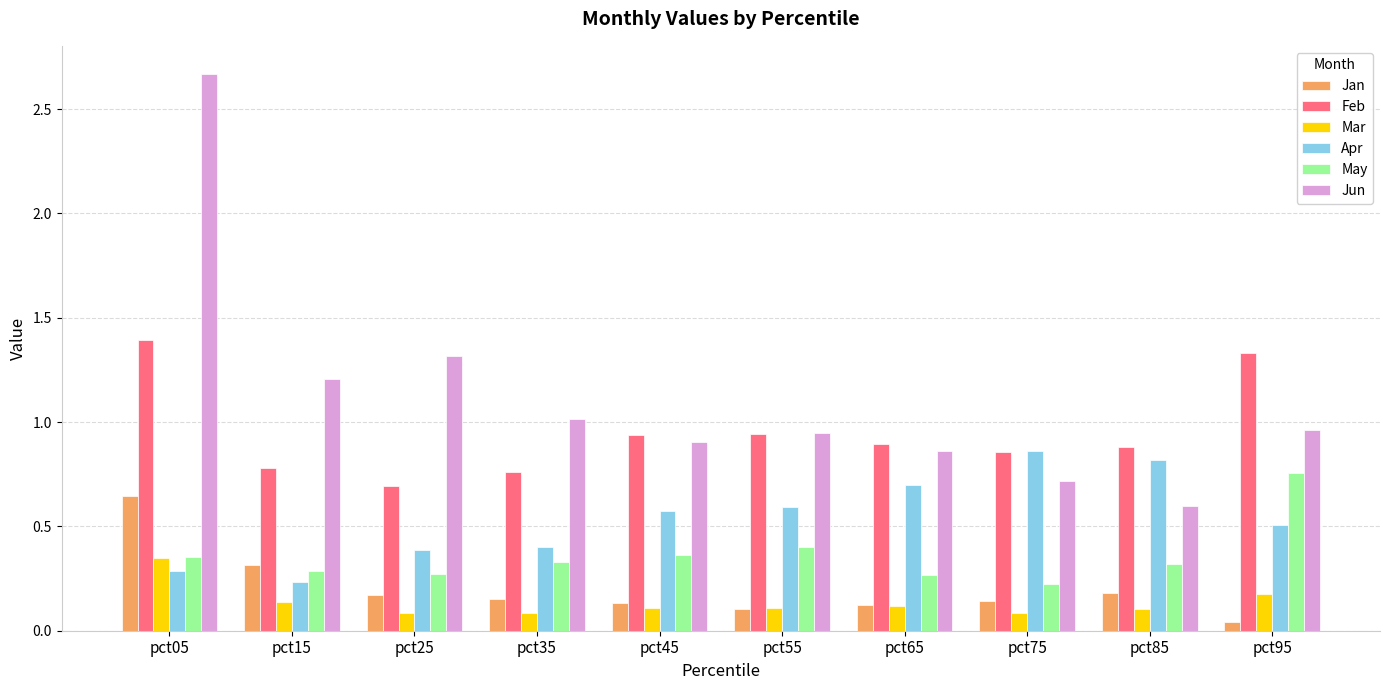

Which series has the widest spread of values?

Jun